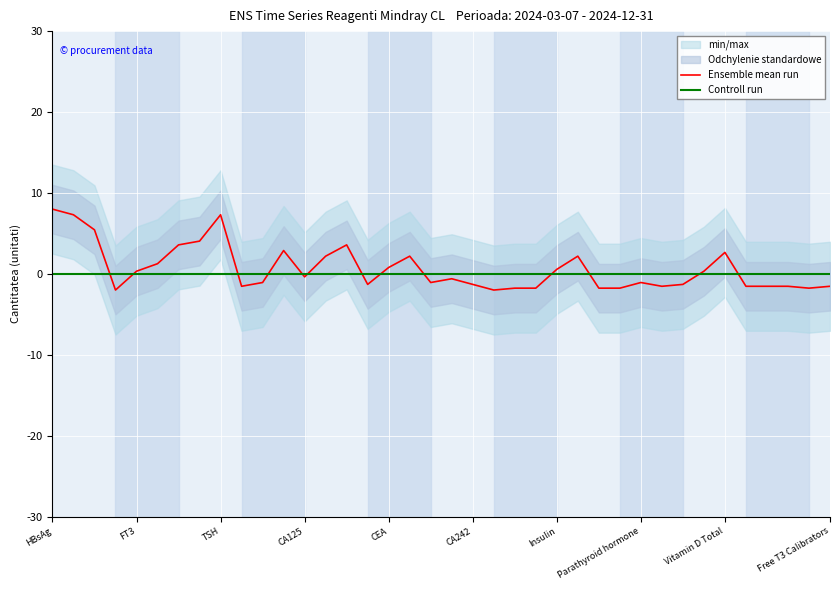

What is the maximum value for Ensemble mean run?

8.0